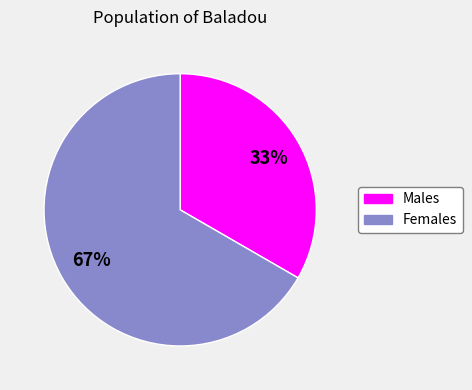

Is there a majority slice in this chart?

Yes